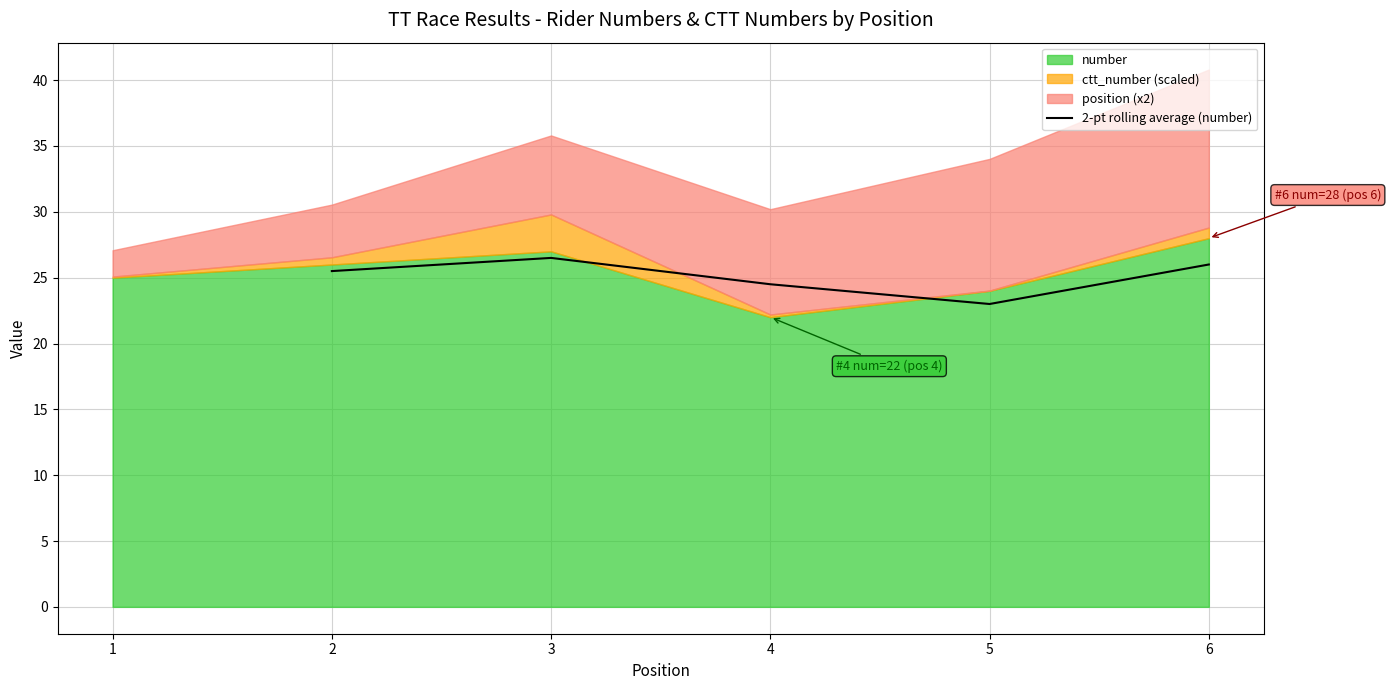

Which category has the lowest value in the 2-pt rolling average (number) series?

5